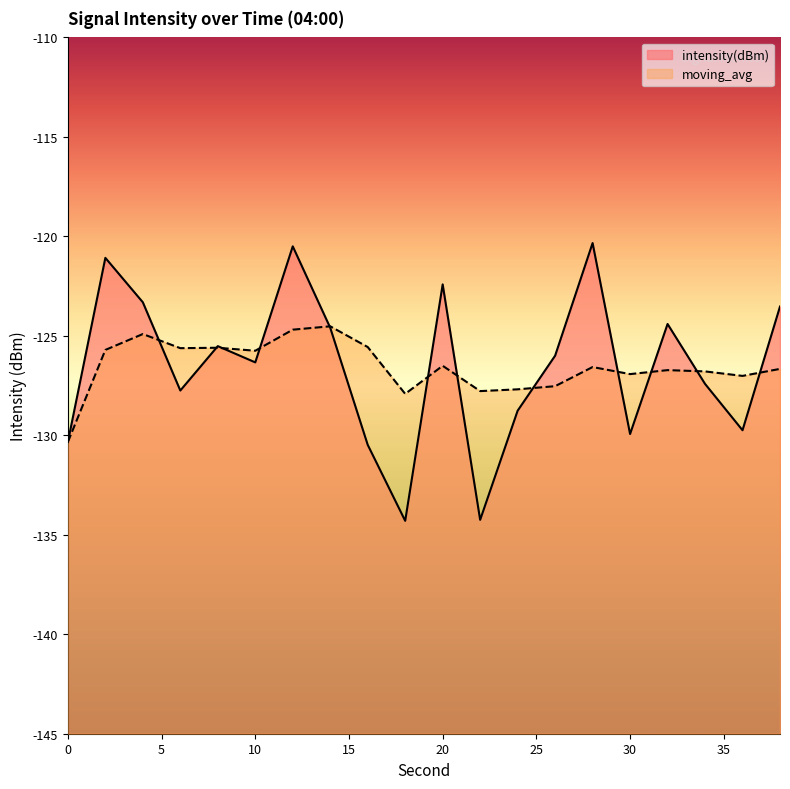

True or false: moving_avg and intensity(dBm) intersect in this chart.

True